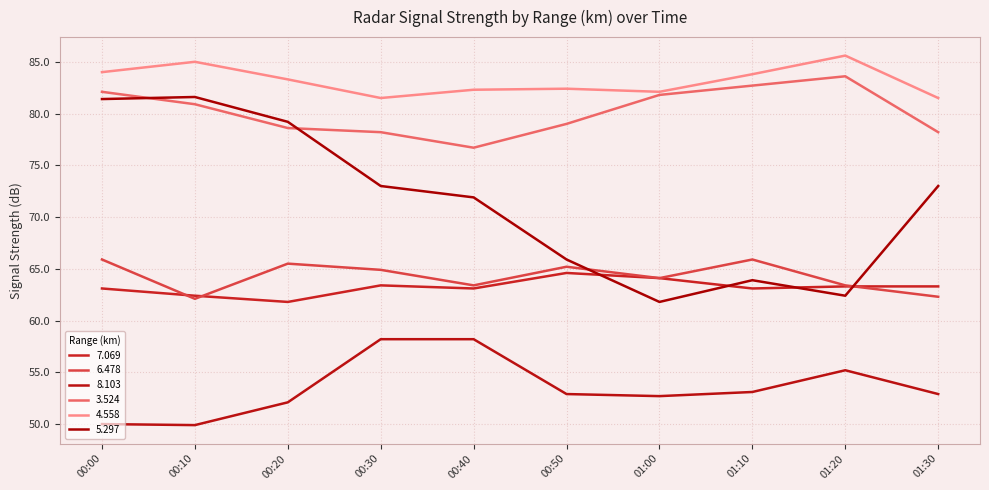

Does the chart display data point markers on the line(s)?

No